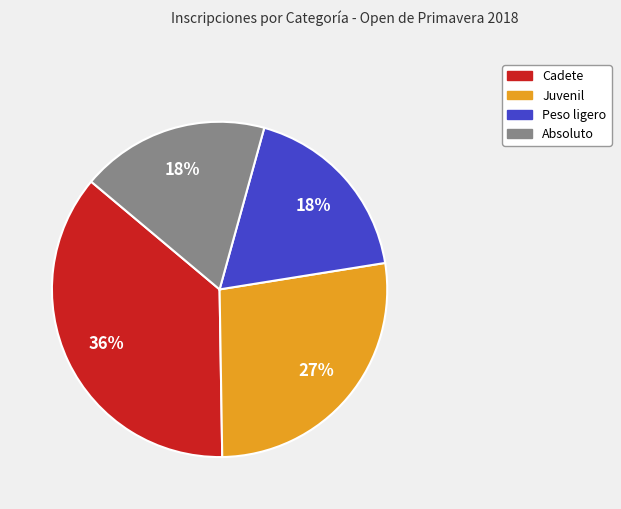

Is there any slice that represents more than half of the pie?

No